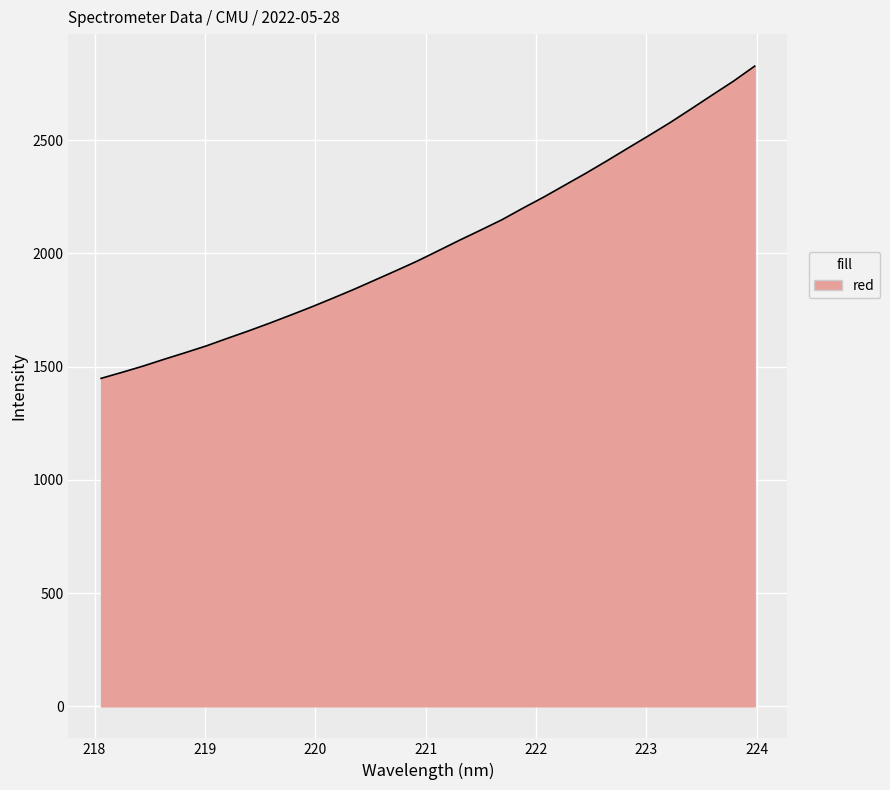

What is the maximum value shown in the chart?

2826.2